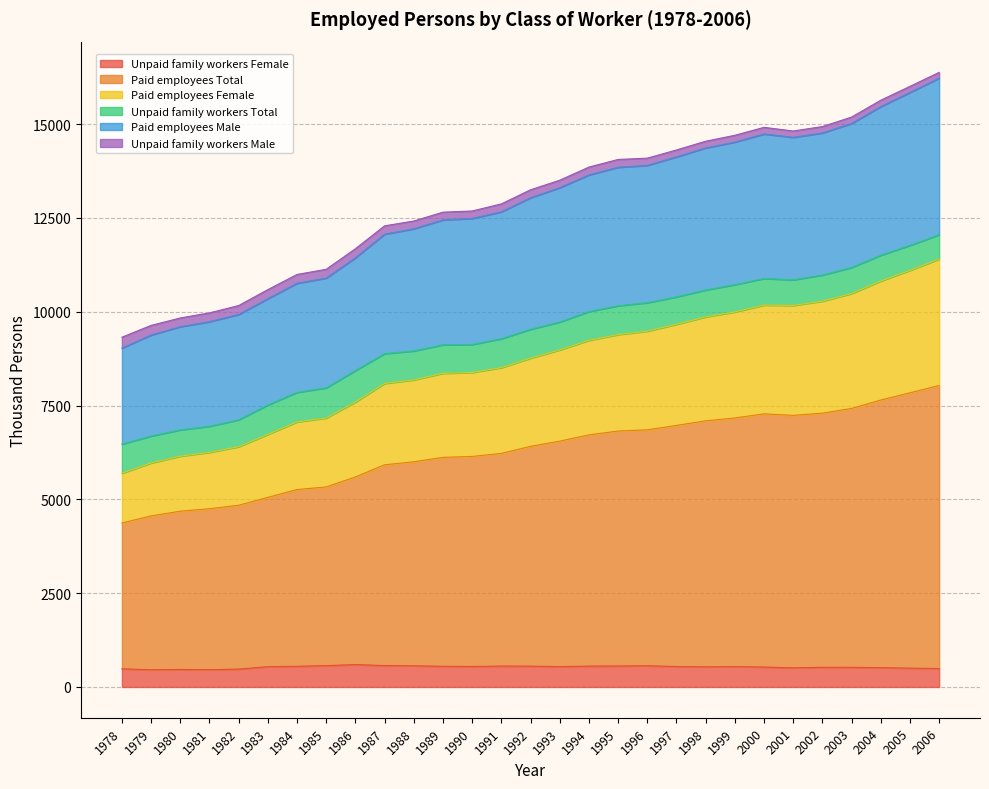

True or false: Paid employees Male and Paid employees Total intersect in this chart.

False